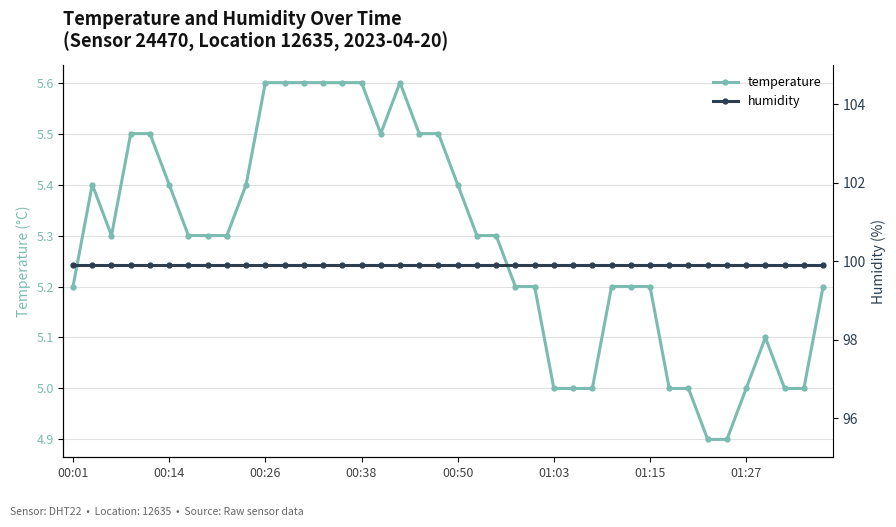

What is the maximum value for temperature?

5.6